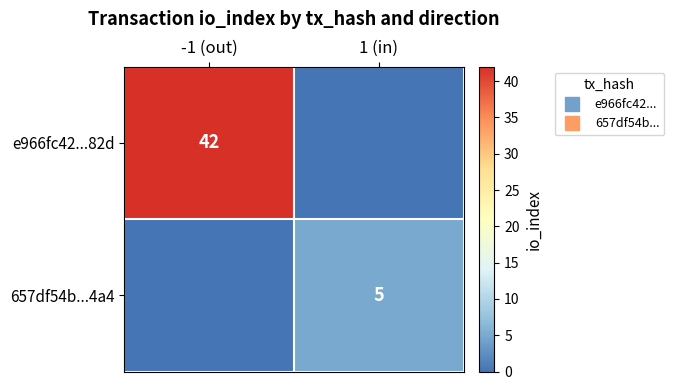

How many data points in 657df54b...4a4 are less than 5?

1